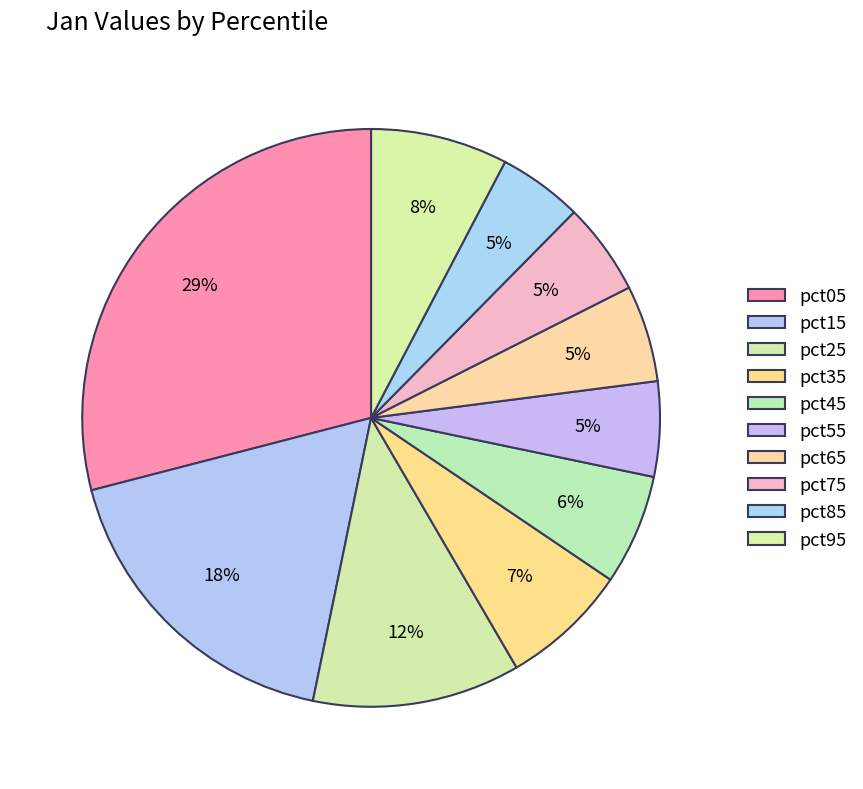

How many segments does this pie chart have?

10